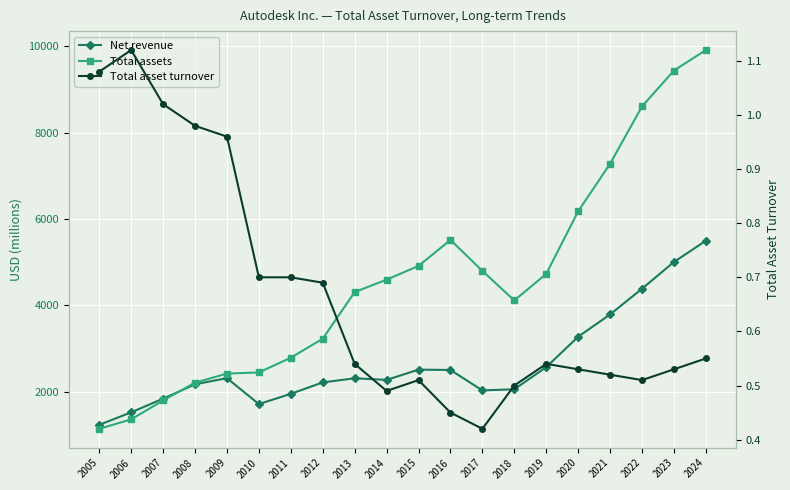

True or false: Net revenue and Total asset turnover cross at least once.

False